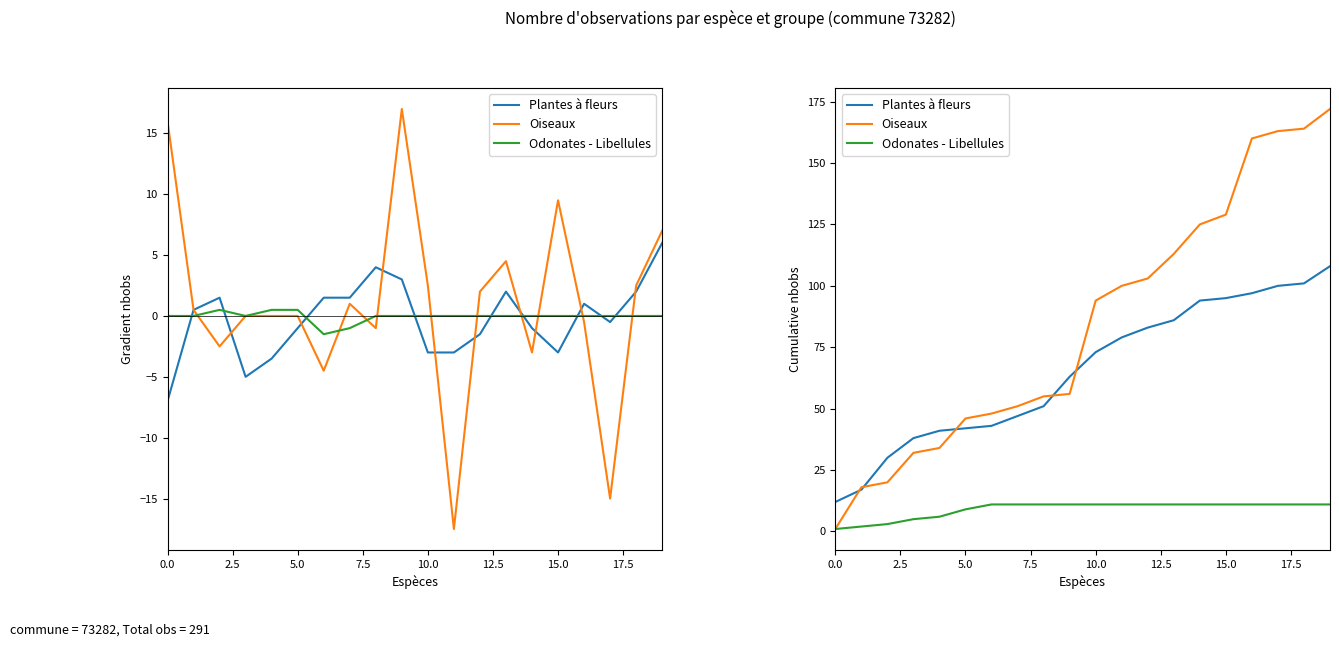

What is the difference between the highest and lowest values at 11?

89